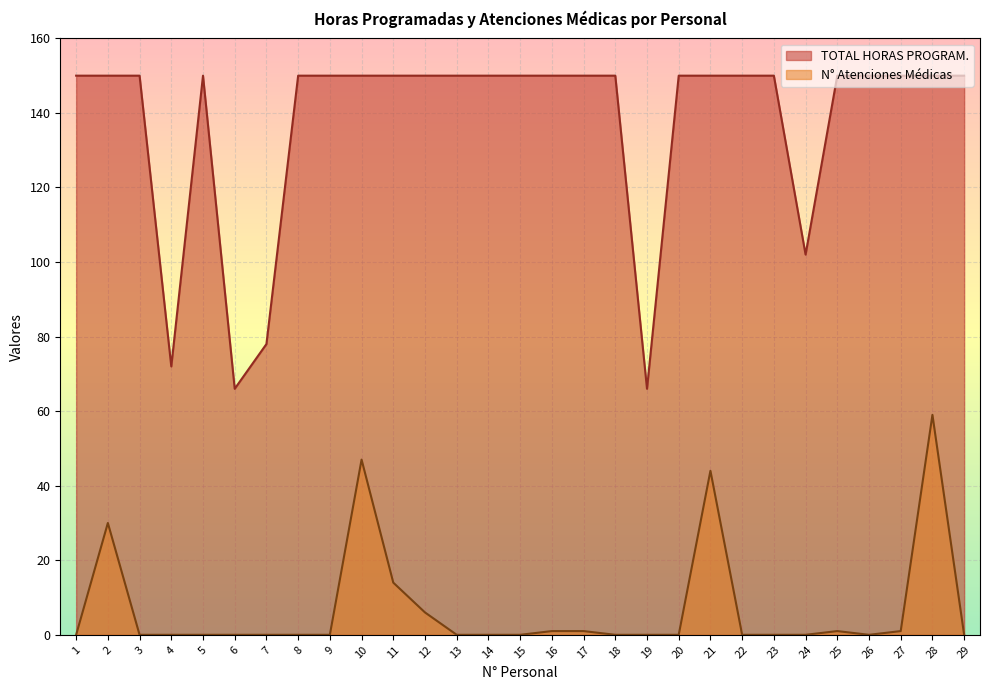

What is the difference between the maximum and second lowest values in the N° Atenciones Medicas series?

59